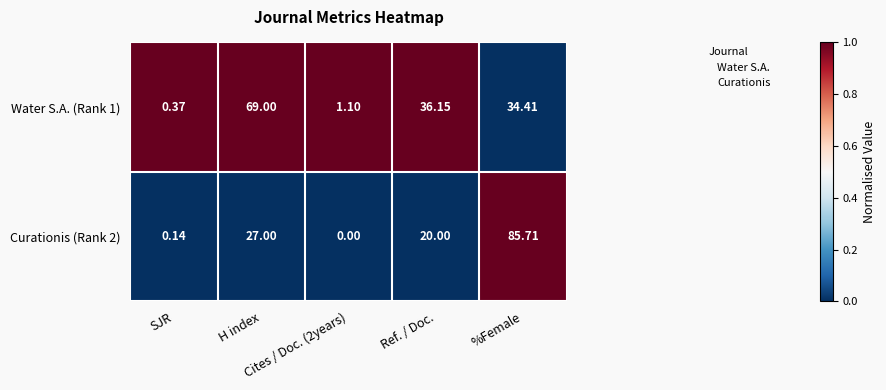

Rank the series by their maximum value, from lowest to highest.

Water S.A. (Rank 1), Curationis (Rank 2)